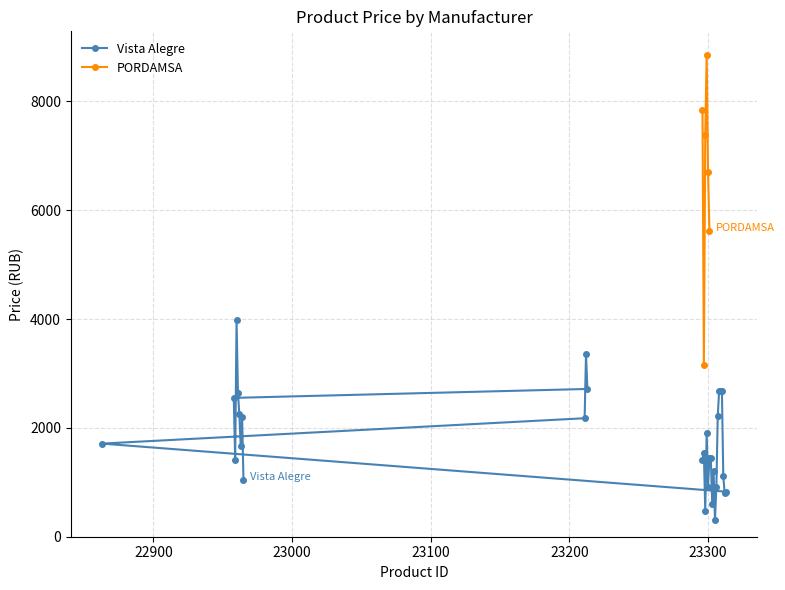

Rank the categories by value from highest to lowest.

22960, 23212, 23213, 23308, 23309, 23310, 22961, 22958, 22962, 23307, 22964, 23211, 23299, 22863, 22963, 23297, 23301, 23302, 22959, 23296, 23304, 23311, 22965, 23300, 23306, 23313, 23312, 23303, 23298, 23305